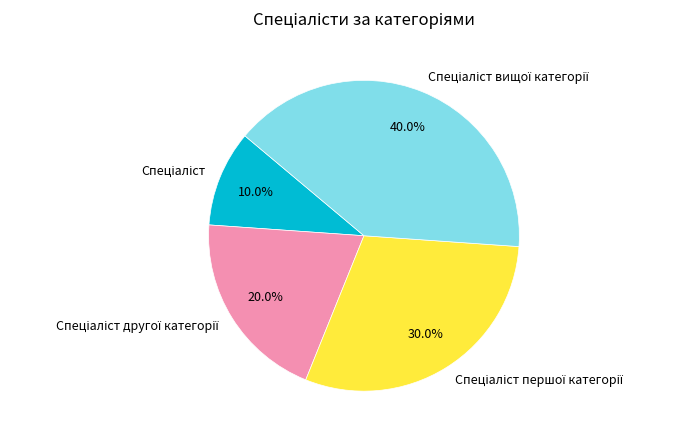

Is there a majority slice in this chart?

No